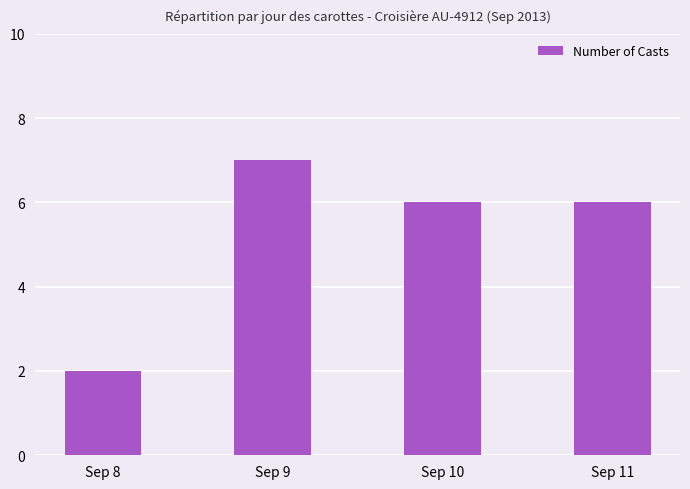

What is the value of the 4th bar from the left?

6